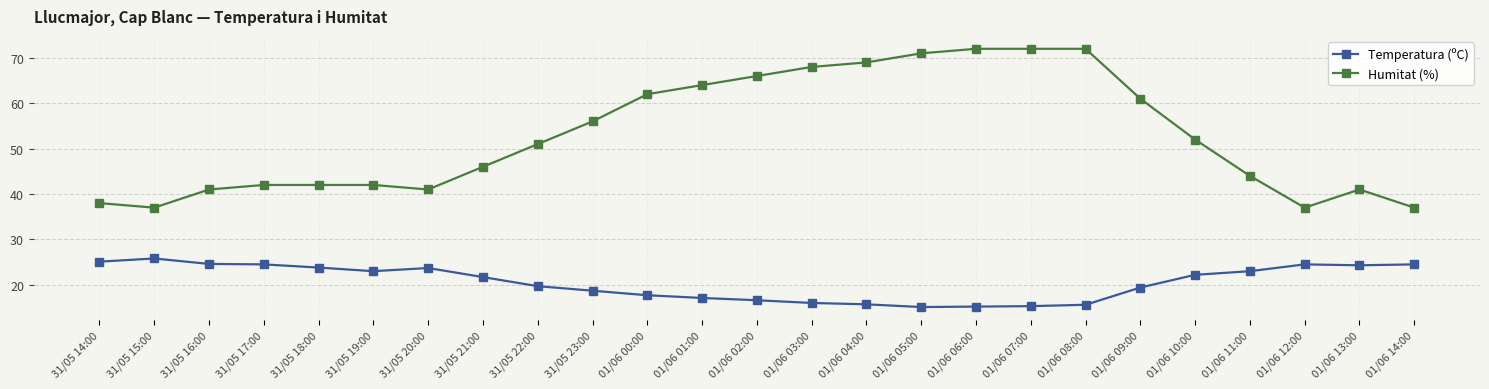

Which series has the largest total across all categories?

Humitat (%)